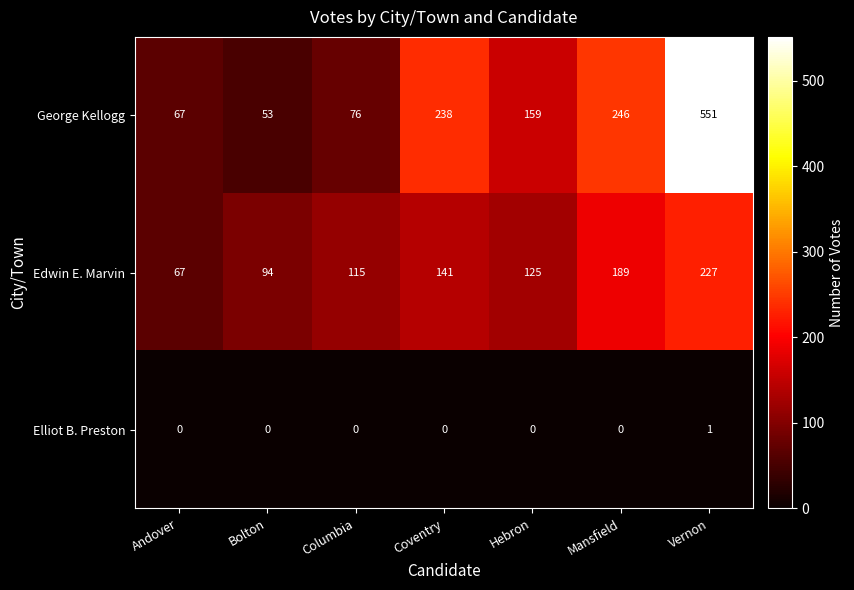

Between Coventry and Mansfield, which series saw the biggest shift?

Edwin E. Marvin